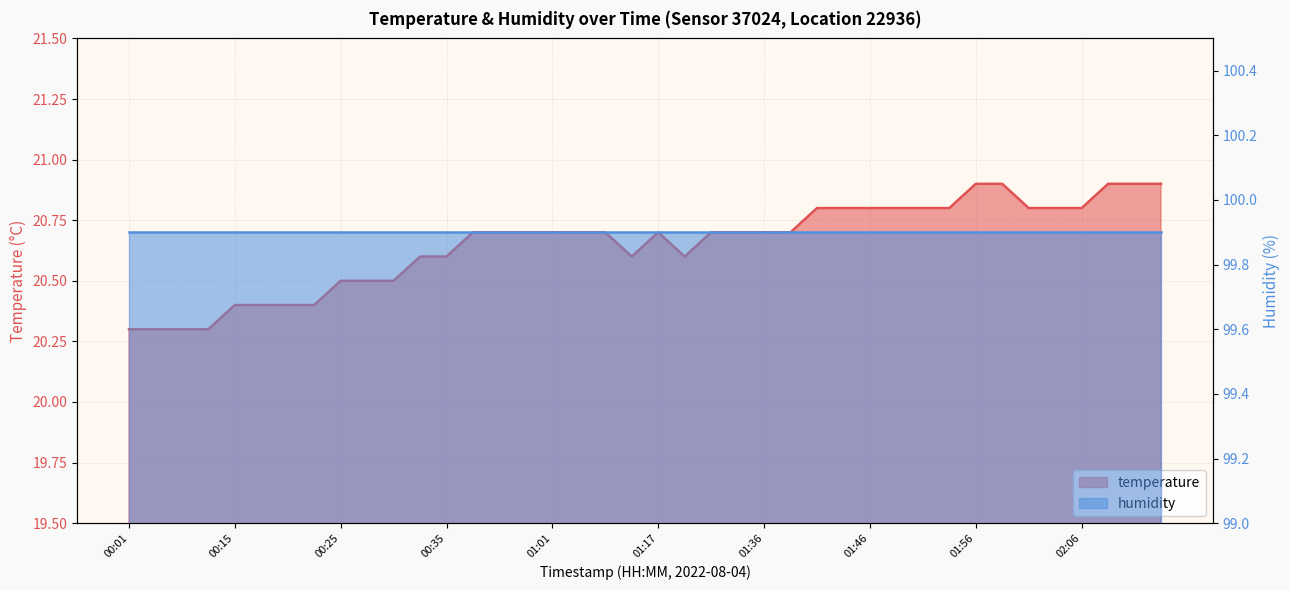

True or false: the data has more than 0 interior local peaks.

True